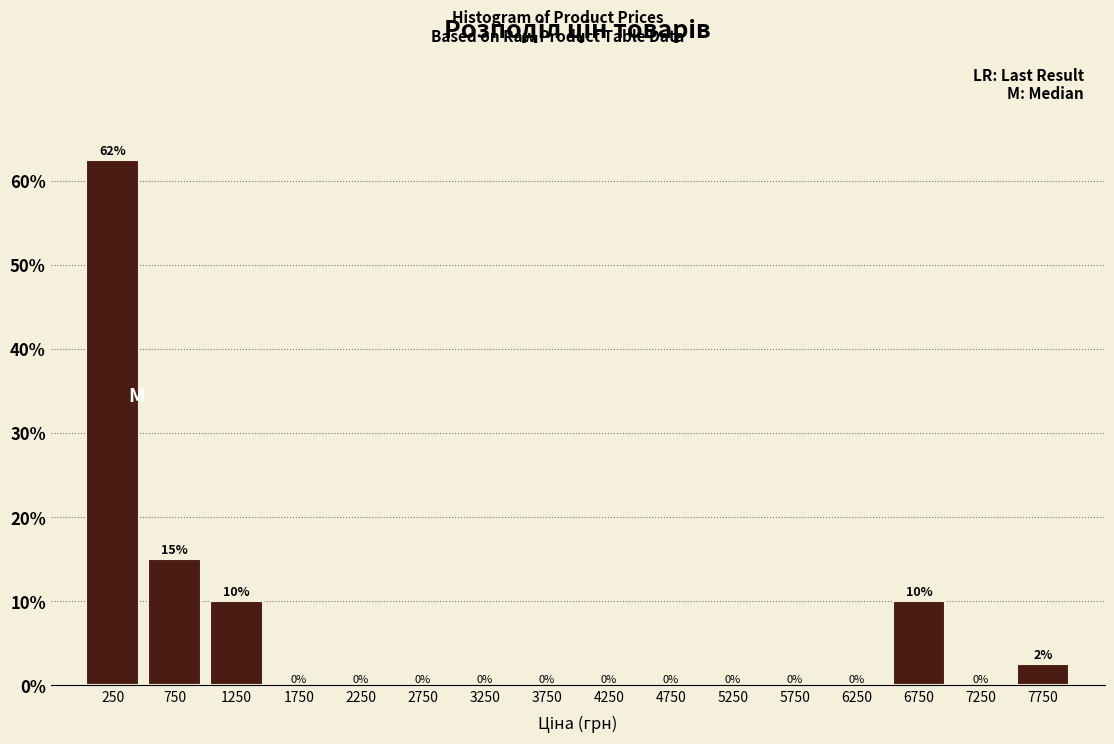

Which range on the x-axis has the tallest bar?

0 to 500